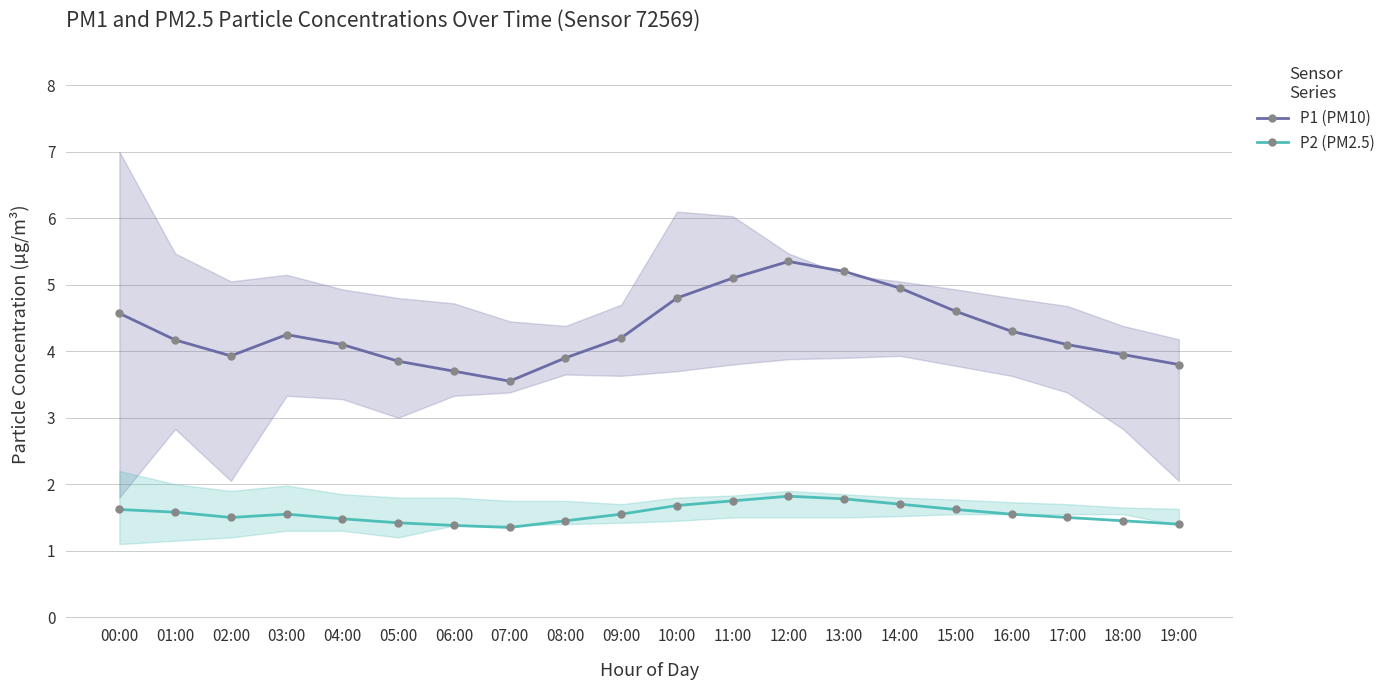

True or false: P1 (PM10) and P2 (PM2.5) intersect in this chart.

False